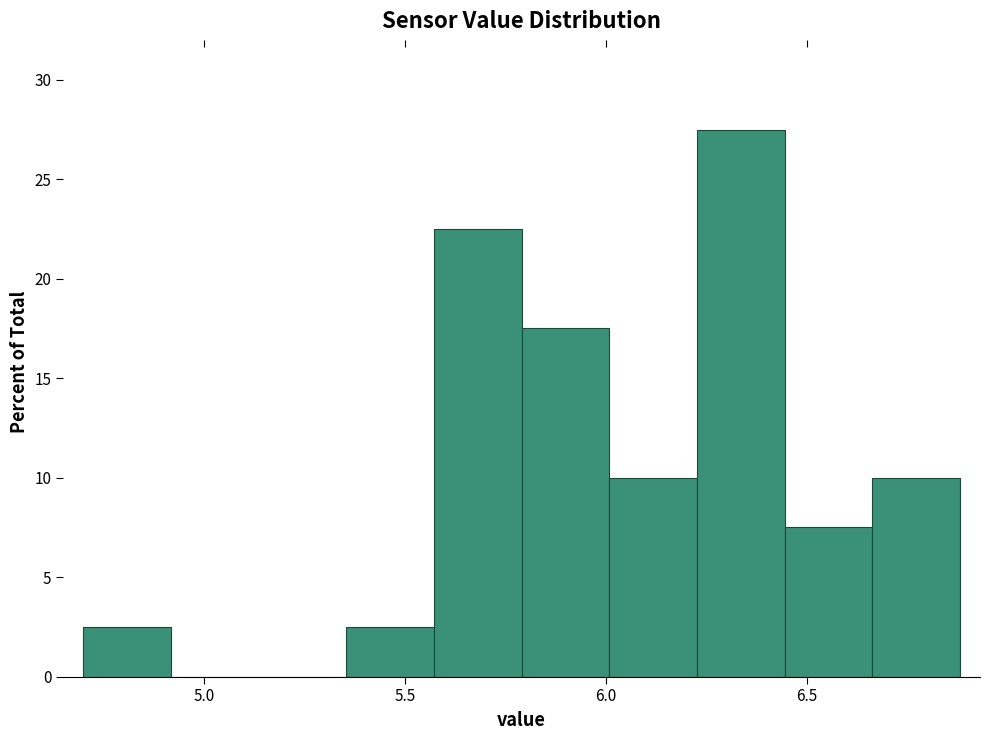

What is the height of the bar covering 6.25 to 6.45 on the x-axis? Neither the bar edges nor the heights are printed on the chart, so give them approximately, as read against the axes.

27.5